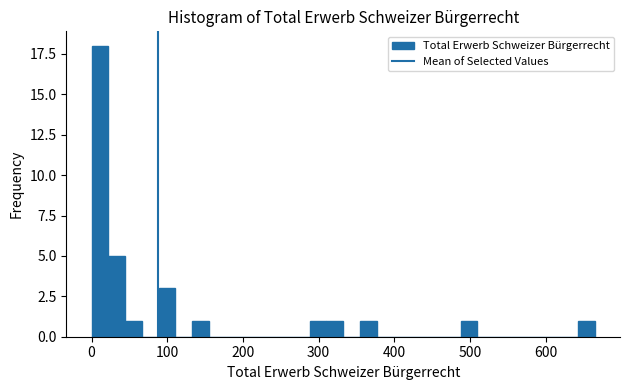

Read against the x-axis, roughly where is the centre of the tallest bar?

10